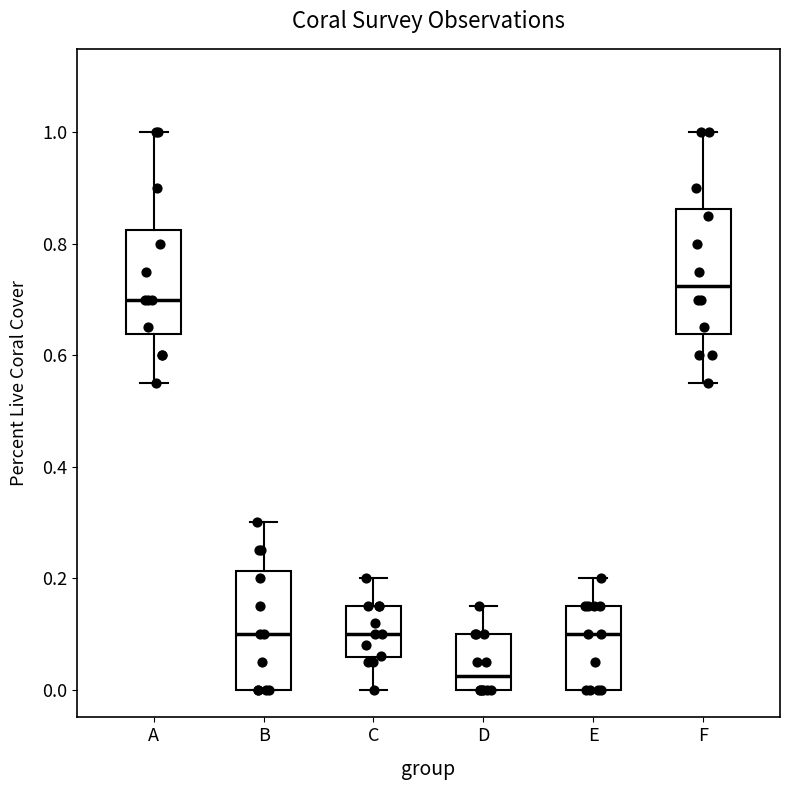

Where does the upper whisker of the box for F end on the y-axis? The values are not printed on the chart, so give them approximately, as read against the axis.

1.00